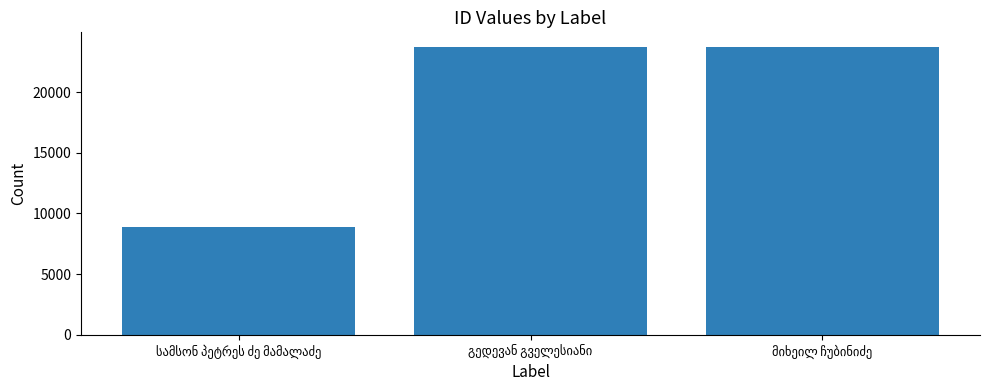

What is the value of the 2nd bar from the left?

23734